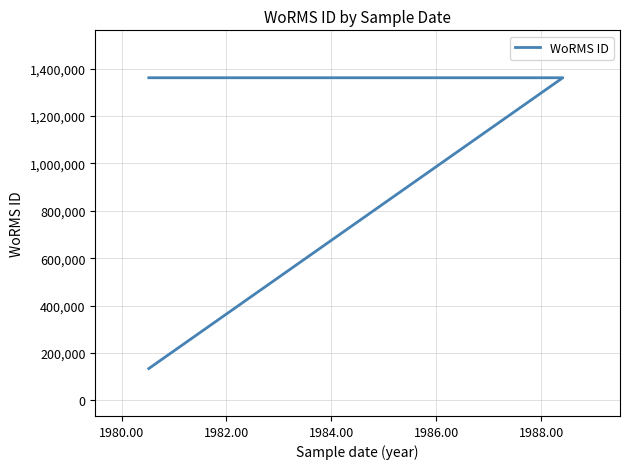

How many lines are shown in the chart?

1